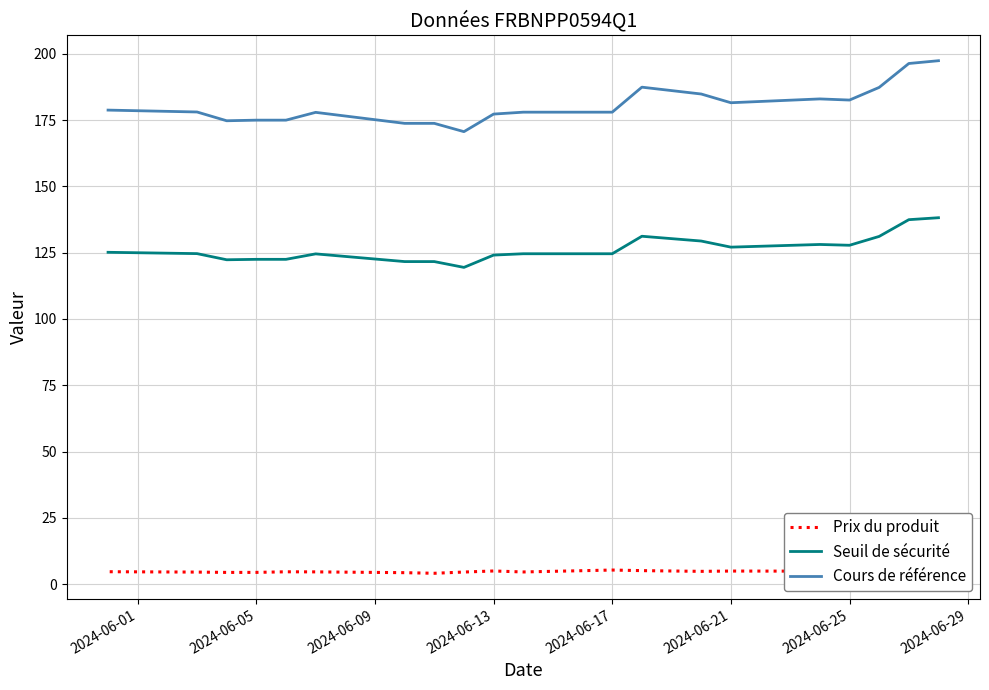

In Cours de référence, how many points are higher than both neighbors (excluding endpoints)?

3